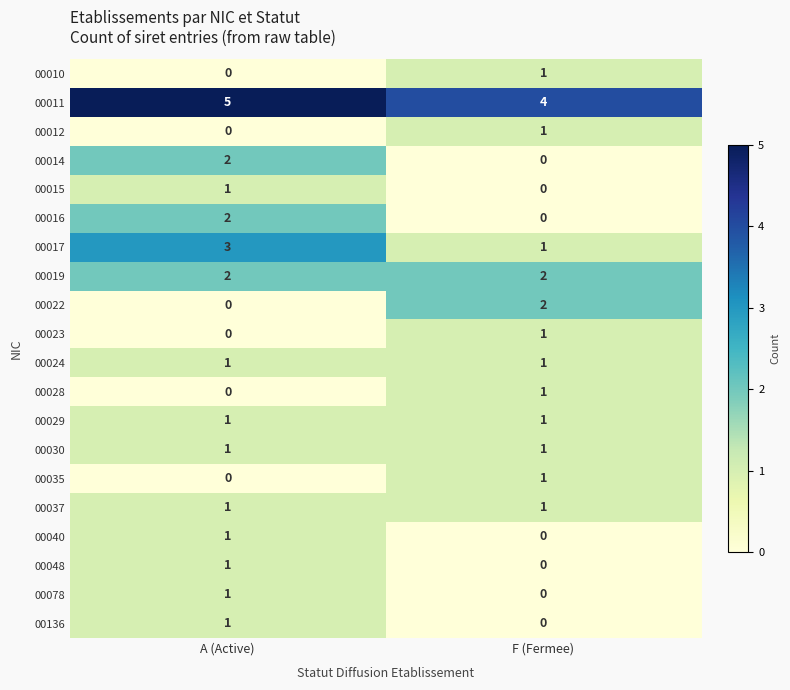

The 00078 series shows 0 at F (Fermee). True or false?

True